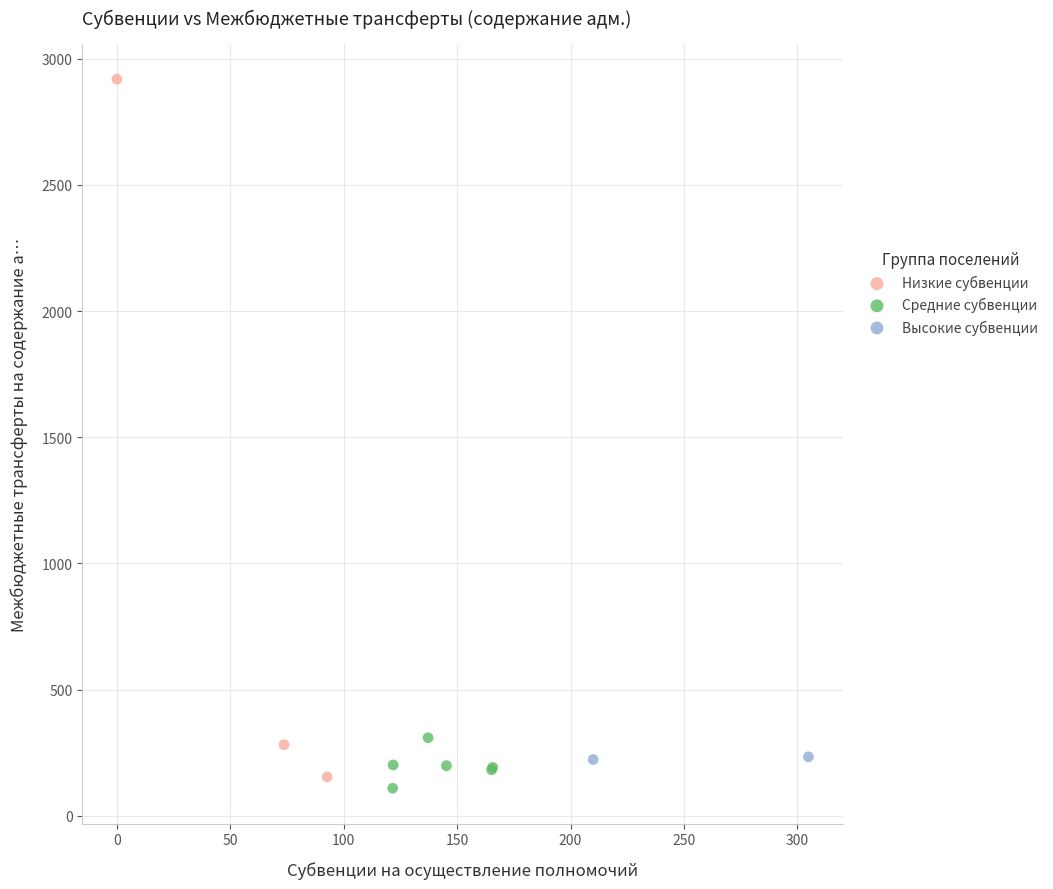

Which series has the largest Y range (max minus min)?

Низкие субвенции